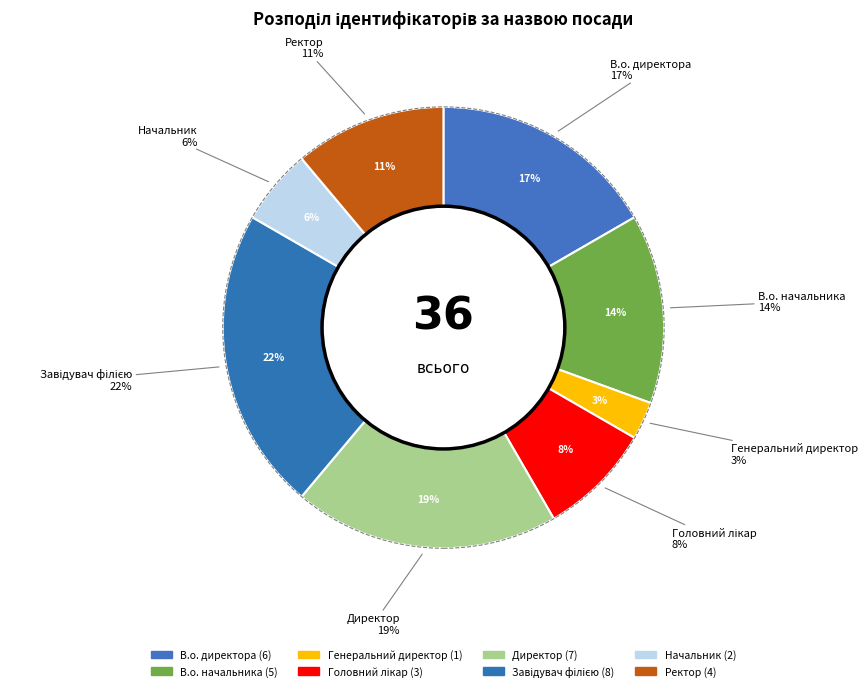

Count the number of slices in the pie.

8